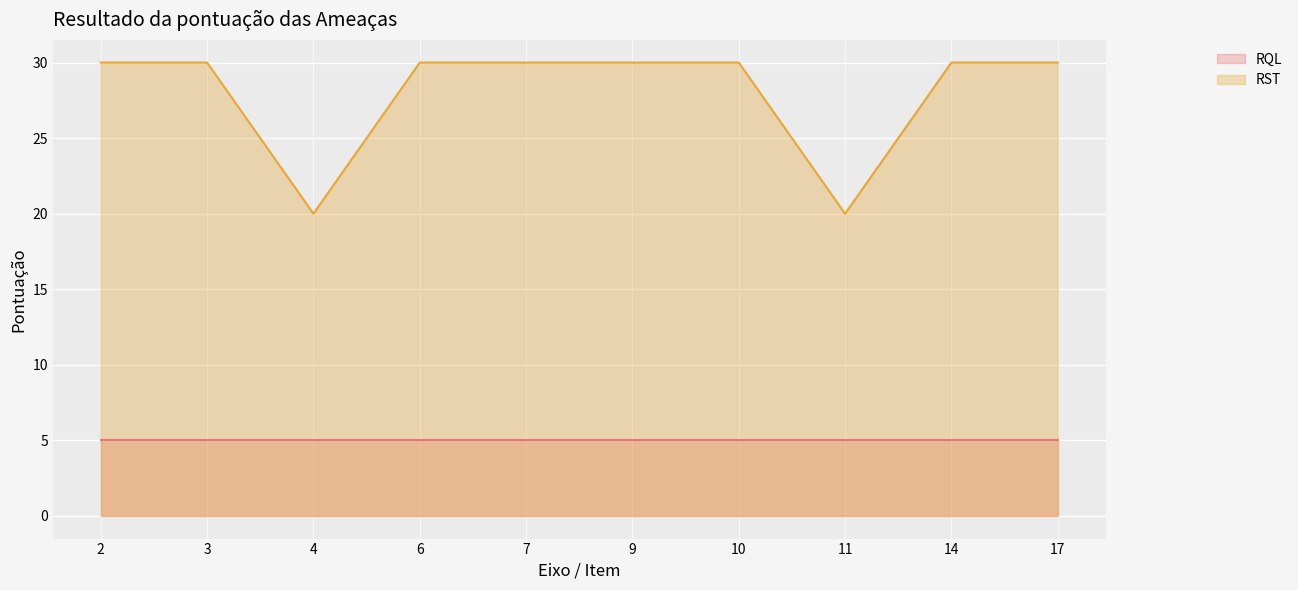

How many lines are shown in the chart?

2